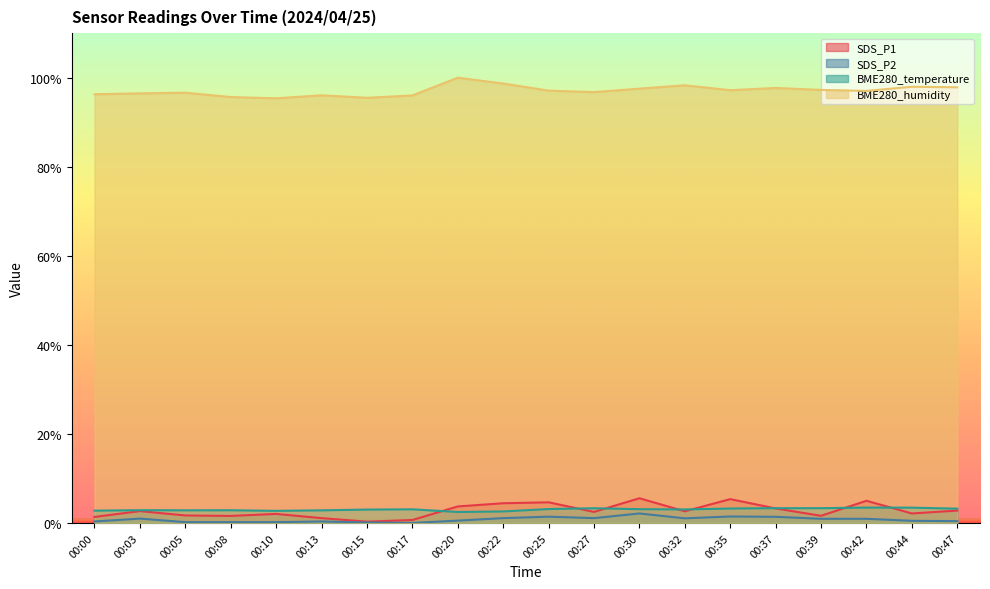

Between which two adjacent categories do SDS_P1 and BME280_temperature first intersect?

00:17 and 00:20